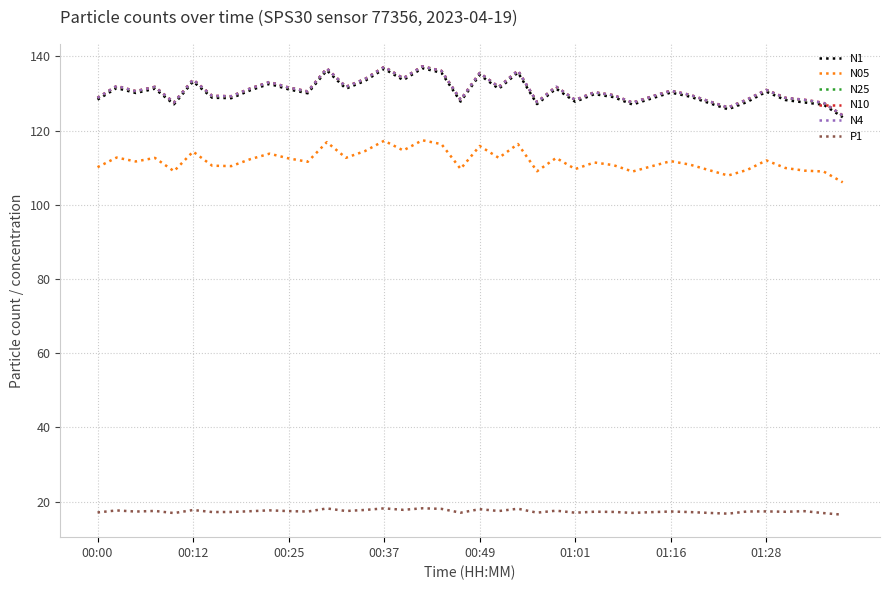

True or false: P1 and N1 intersect in this chart.

False